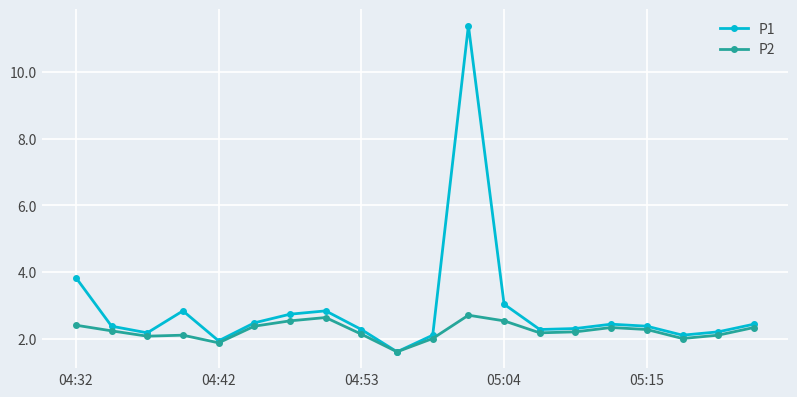

List the series in order of their overall mean, highest first.

P1, P2